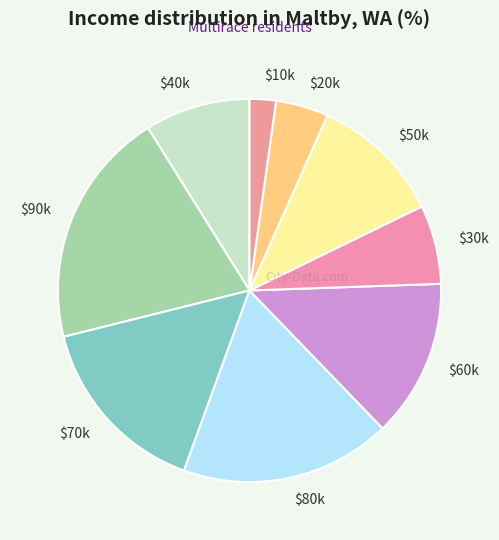

Does any single category account for the majority?

No